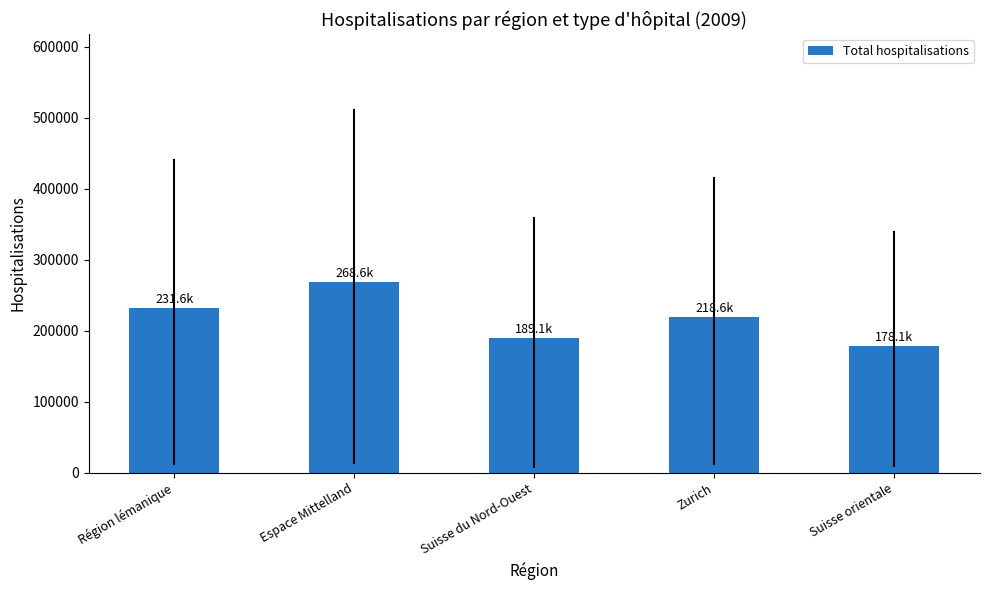

What is the label of the 3rd bar from the left?

Suisse du Nord-Ouest